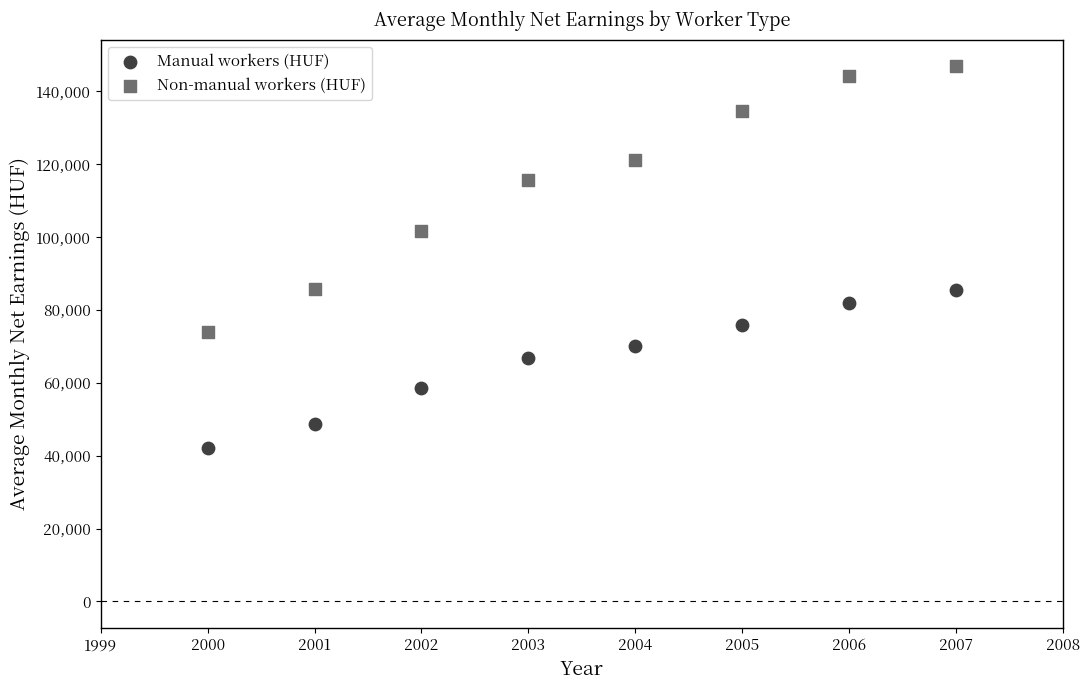

Across all data points, what is the range of X values (max minus min)?

7.0